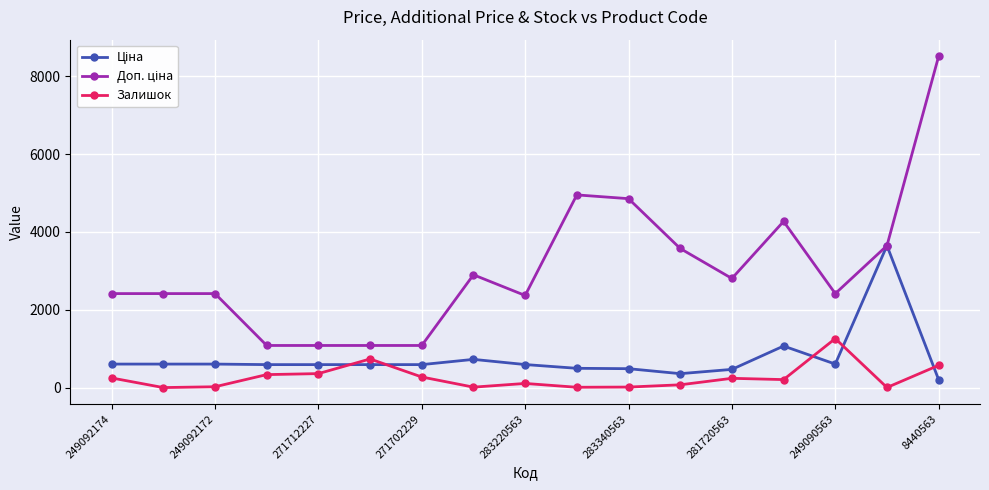

True or false: Залишок has more than 1 interior local peaks.

True